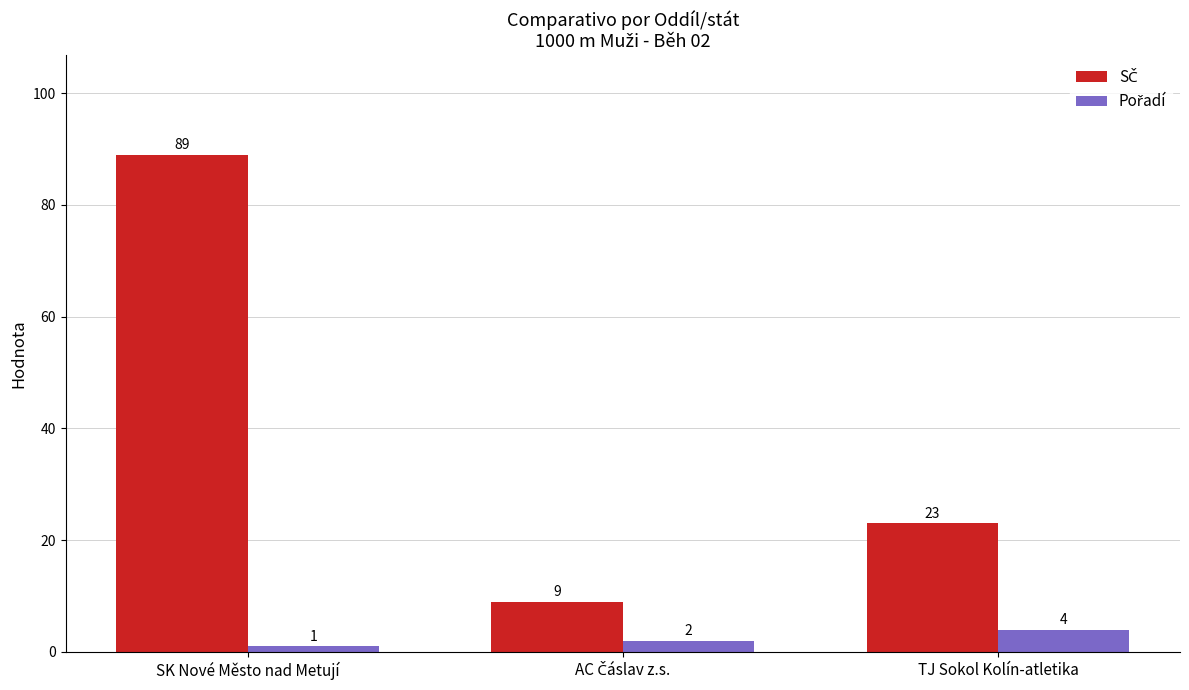

What is the total value across all series at SK Nové Město nad Metují?

90